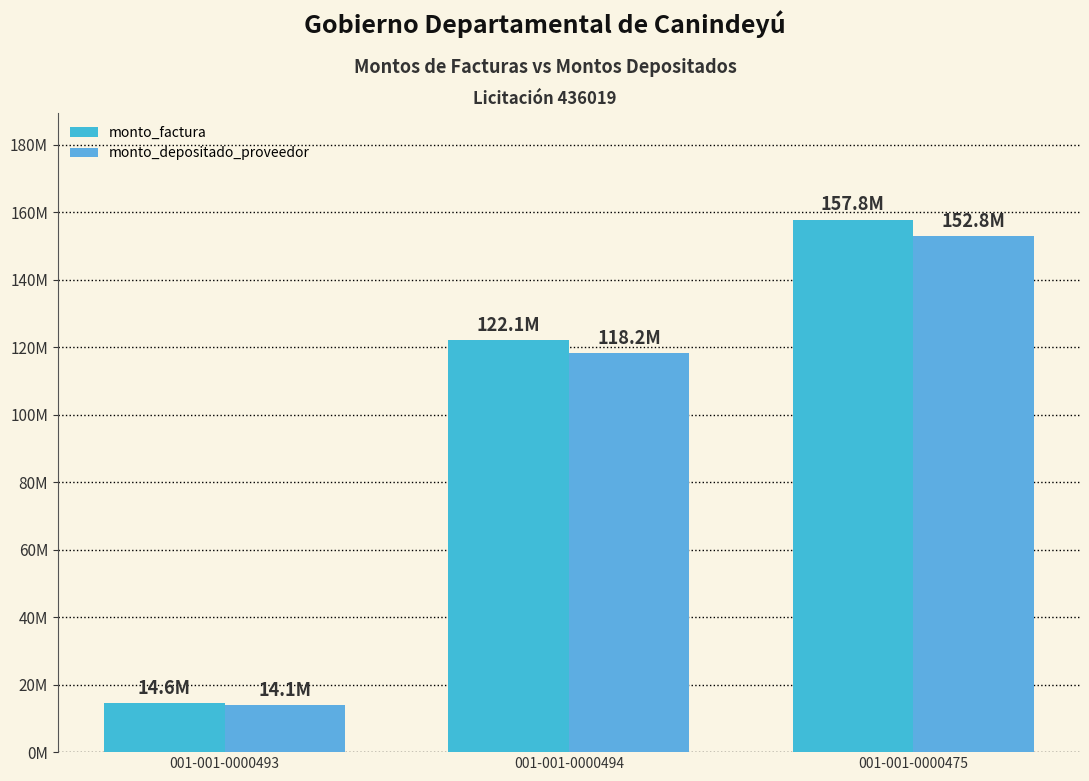

Are the bars horizontal?

No